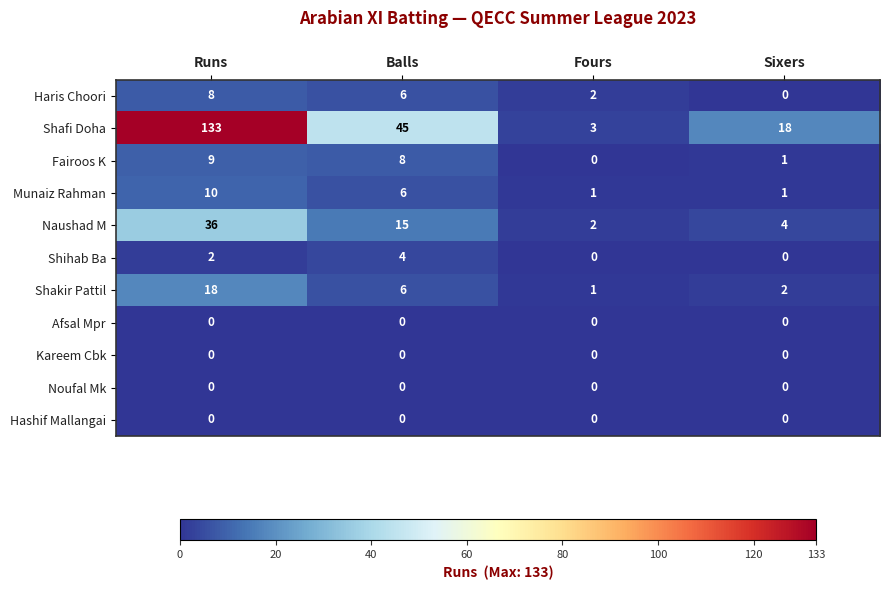

What is the maximum value shown in the chart?

133